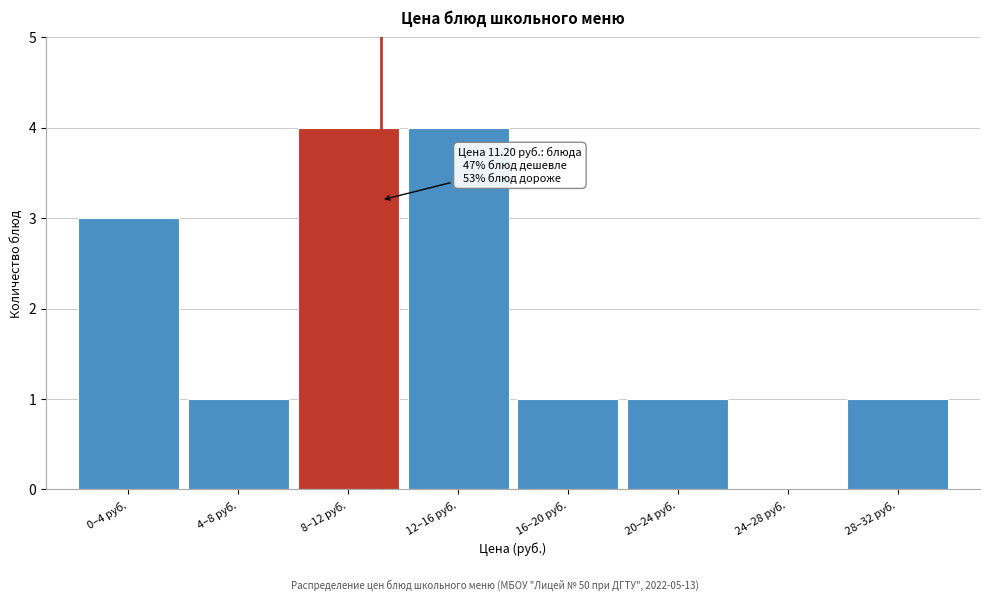

Reading left to right, transcribe all the data shown in this chart.

0–4 руб.=3	4–8 руб.=1	8–12 руб.=4	12–16 руб.=4	16–20 руб.=1	20–24 руб.=1	24–28 руб.=0	28–32 руб.=1